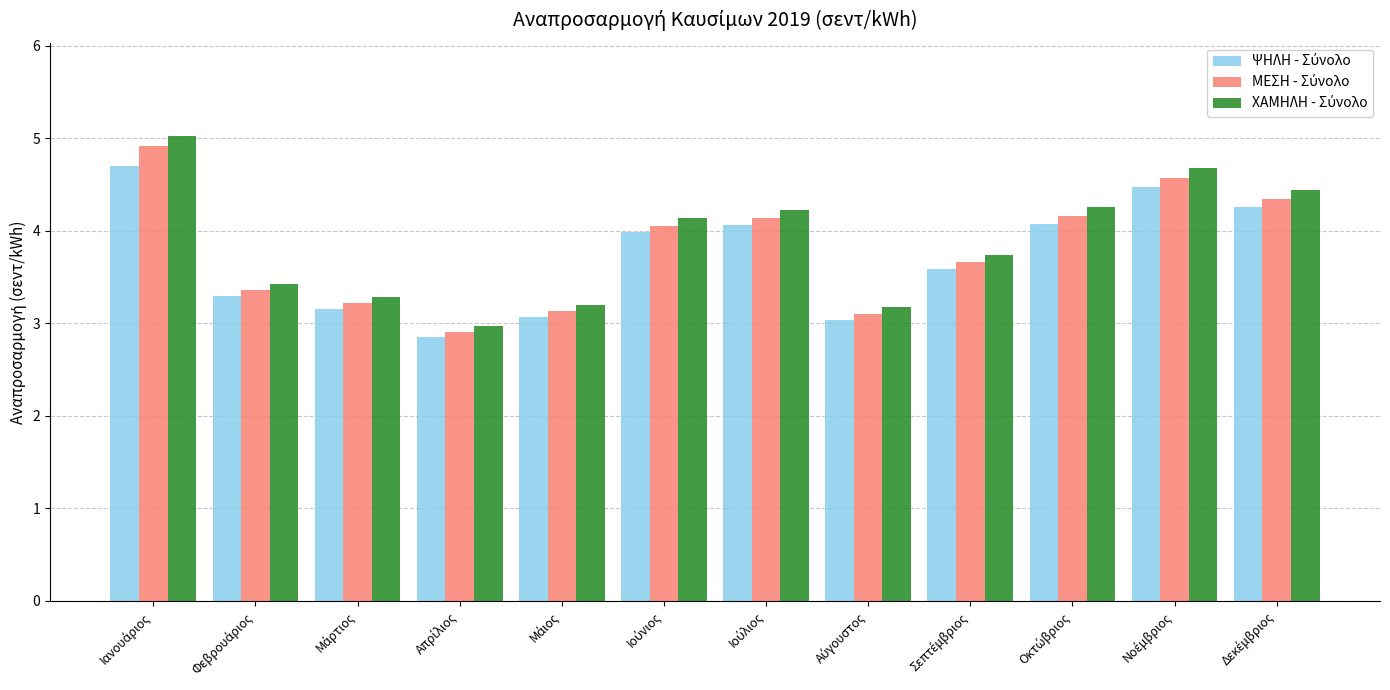

How many bars are there in total?

36